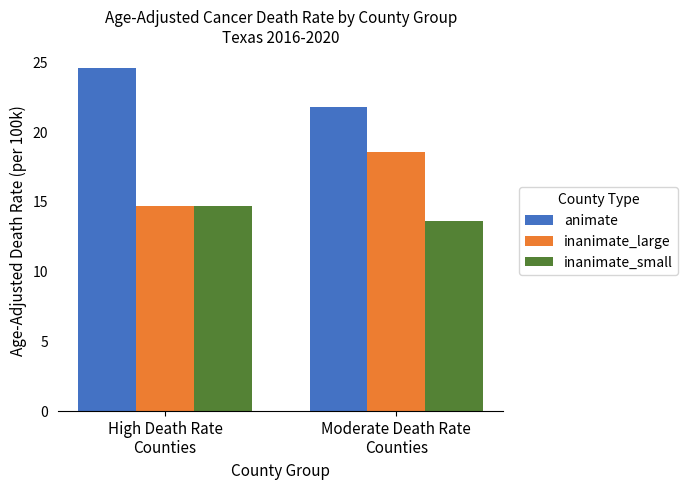

The inanimate_large series shows 30.5 at Moderate Death Rate
Counties. True or false?

False